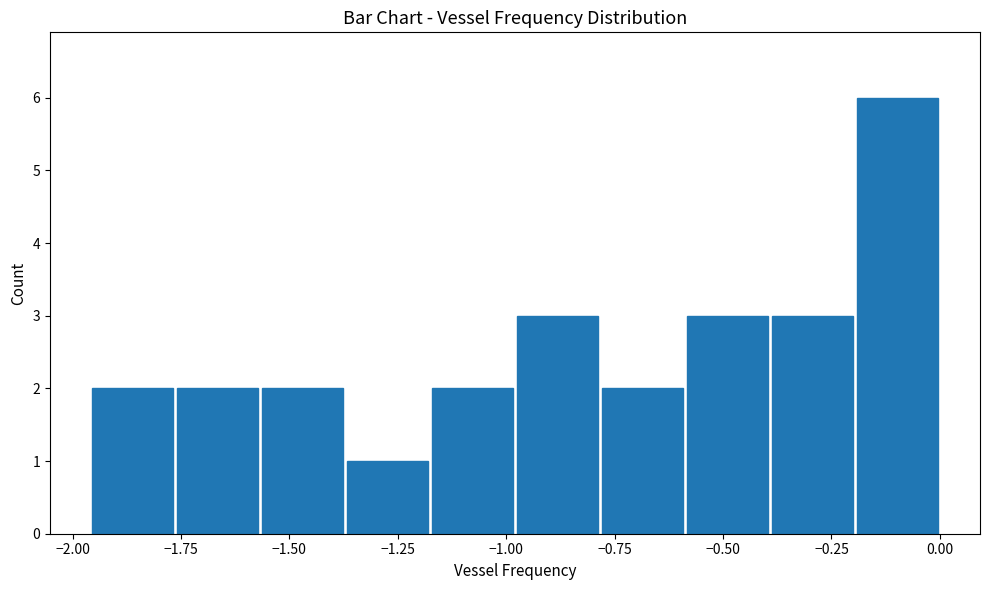

Read against the x-axis, roughly where is the centre of the tallest bar?

-0.10